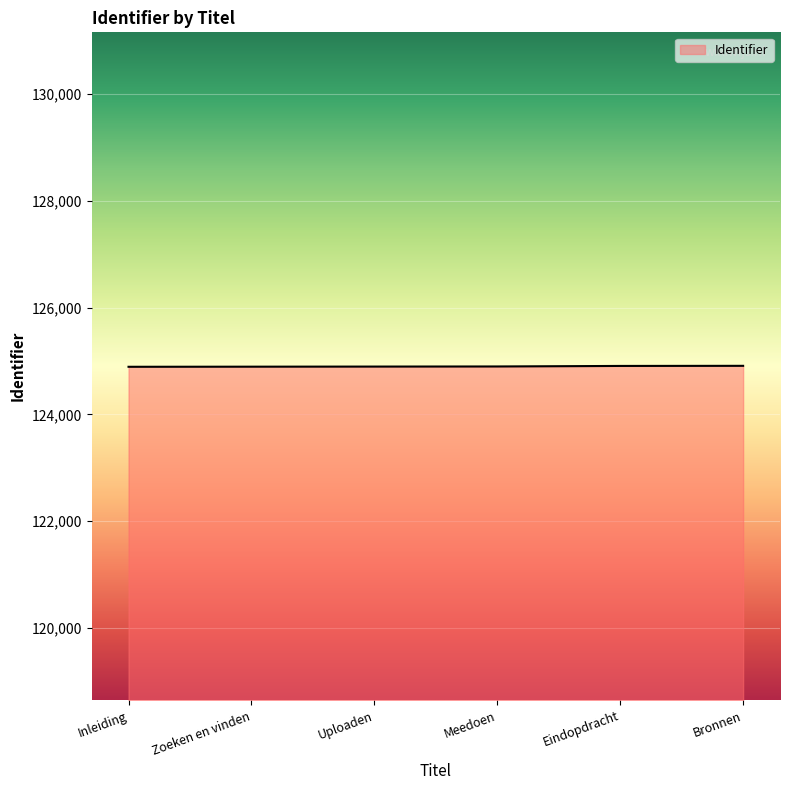

Count the number of data series in this chart.

1